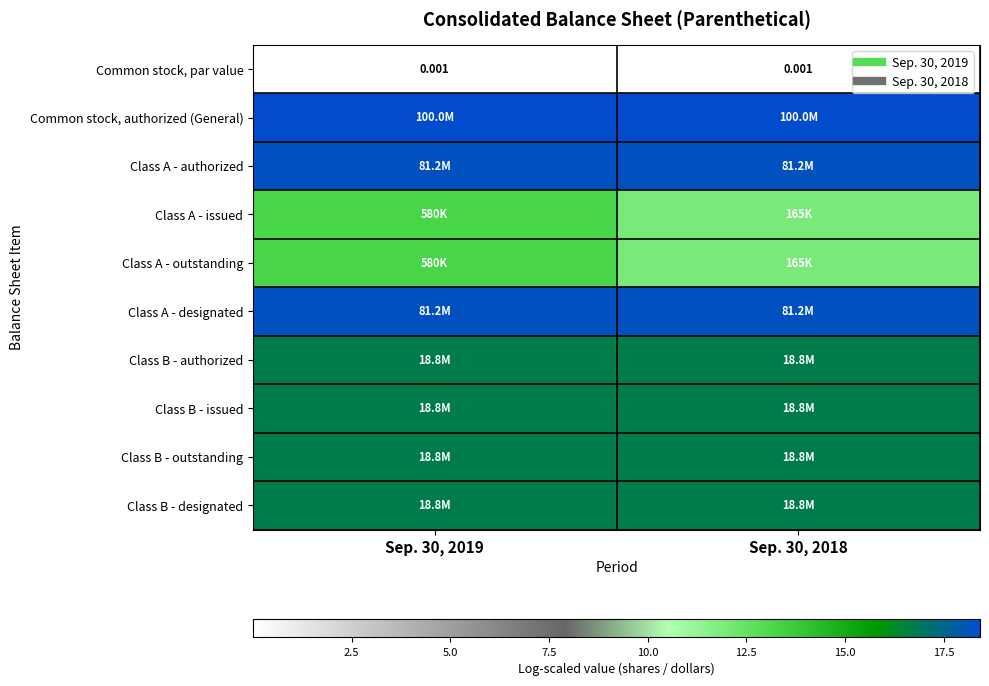

Is the value of Class B - outstanding at Sep. 30, 2018 greater than the value of Class B - issued at Sep. 30, 2018?

No